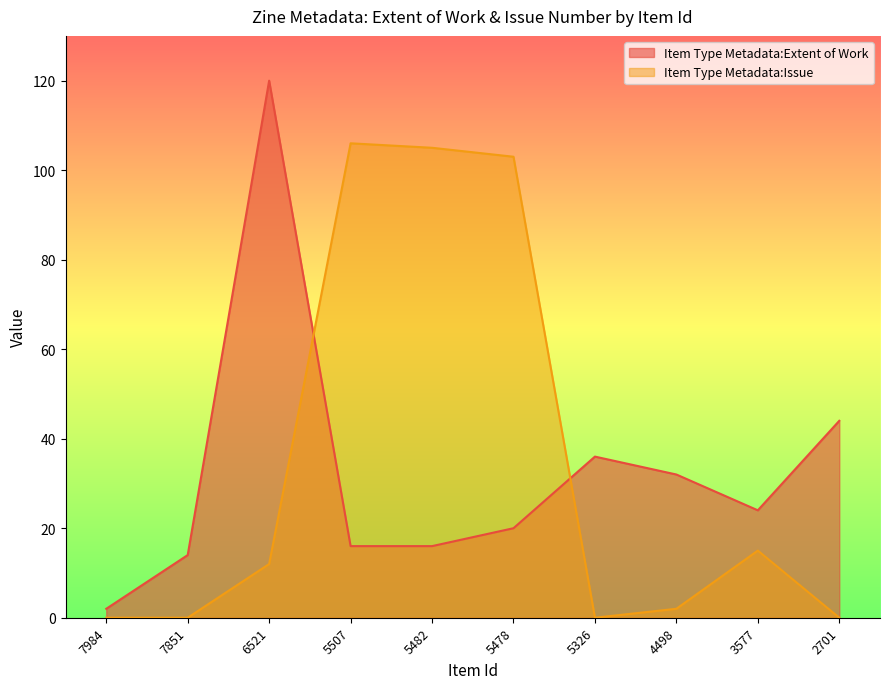

What is the difference between the highest and lowest values at 7984?

2